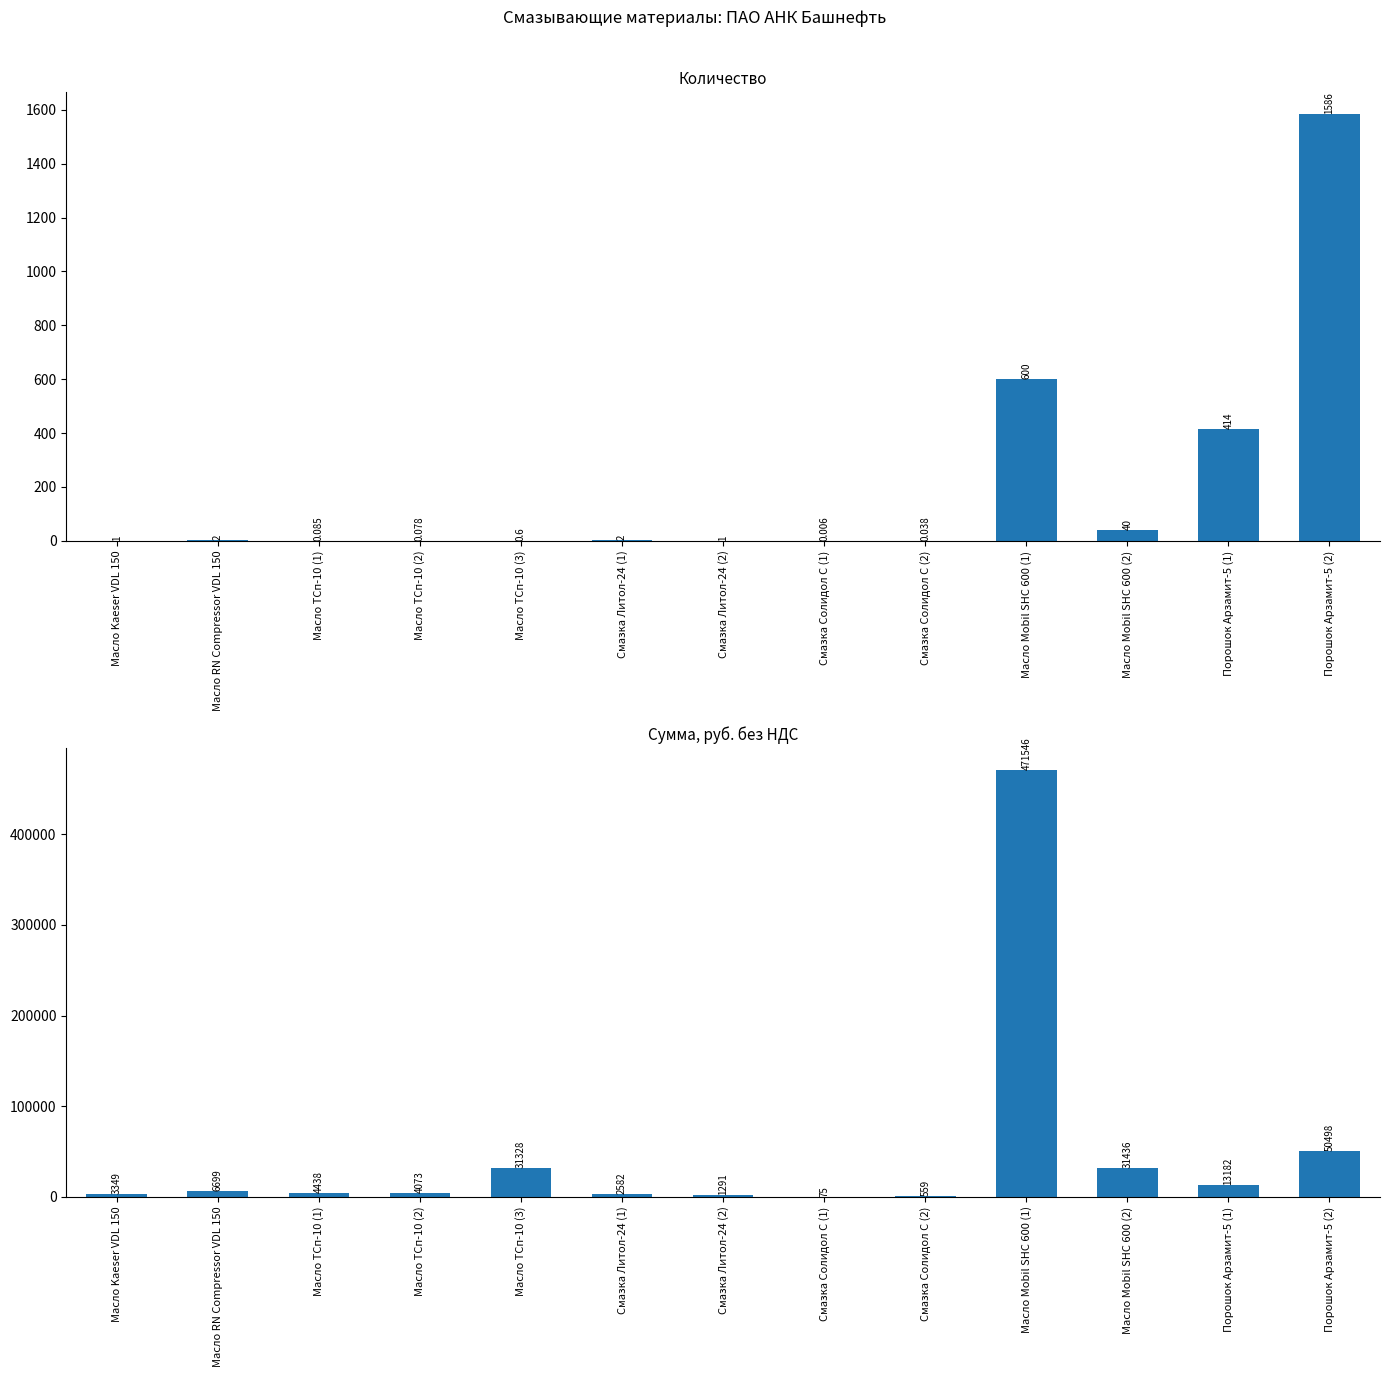

The value of Сумма, руб. без НДС at Смазка Литол-24 (1) is 1789.0. True or false?

False